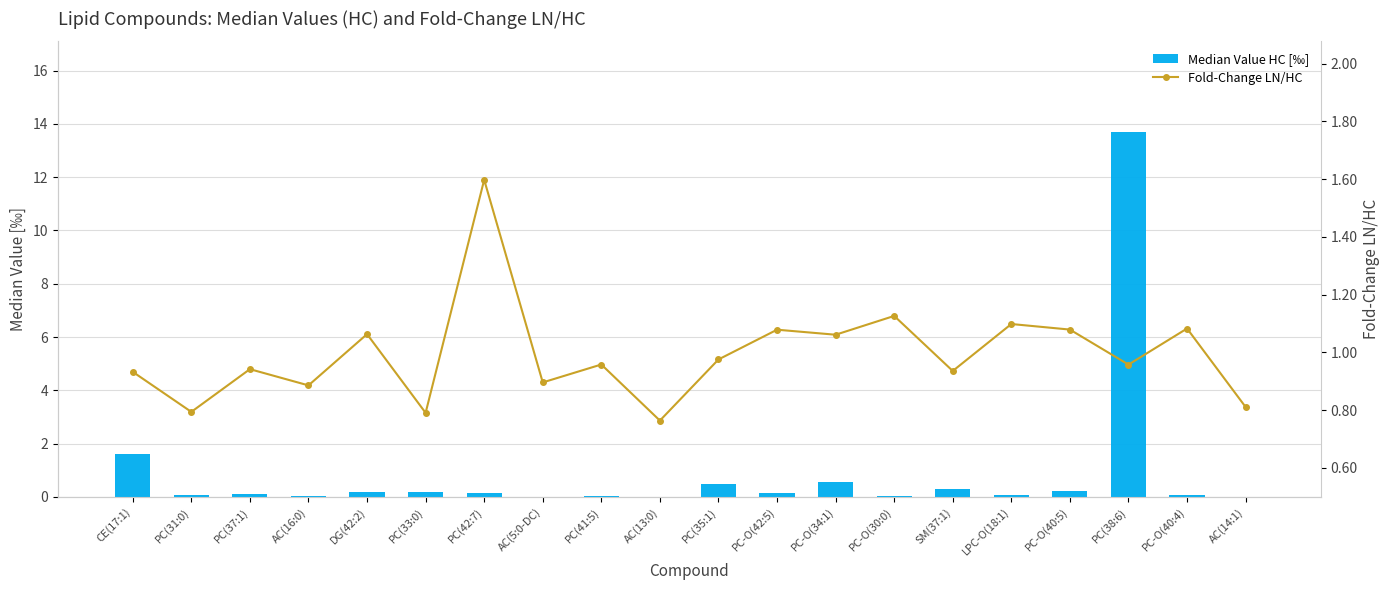

What position from the left is PC(33:0)?

6